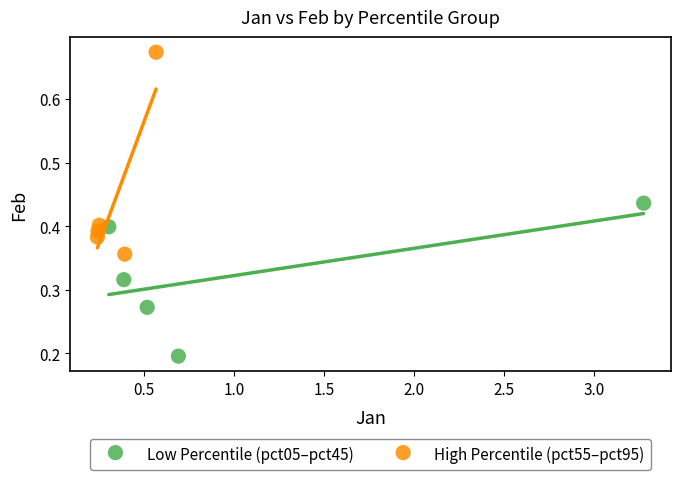

Which series contains the highest Y value?

High Percentile (pct55–pct95)